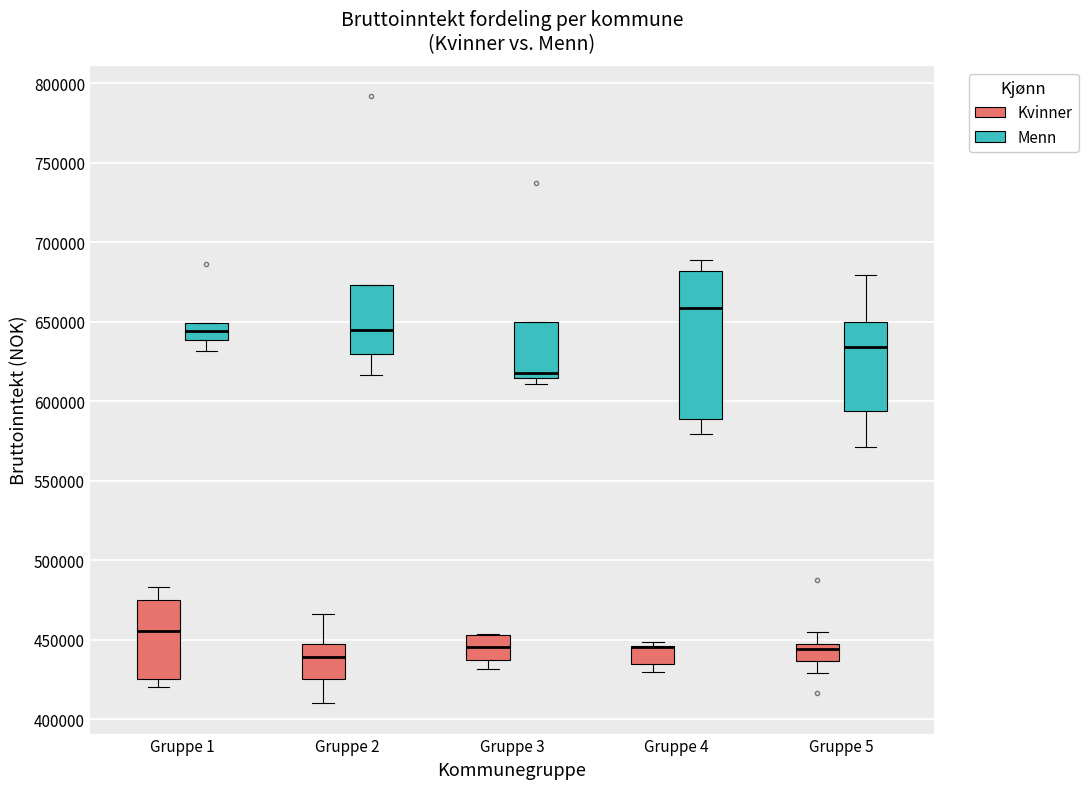

Reading left to right, read every box against the y-axis: the position of its median line, the range the box covers, and the ends of its whiskers. The values are not printed on the chart, so give them approximately, as read against the axis.

Gruppe 1 (Kvinner): median 455000, box 425000 to 475000, whiskers 420000 to 485000
Gruppe 1 (Menn): median 645000, box 640000 to 650000, whiskers 630000 to 650000
Gruppe 2 (Kvinner): median 440000, box 425000 to 450000, whiskers 410000 to 465000
Gruppe 2 (Menn): median 645000, box 630000 to 675000, whiskers 615000 to 675000
Gruppe 3 (Kvinner): median 445000, box 435000 to 455000, whiskers 430000 to 455000
Gruppe 3 (Menn): median 620000, box 615000 to 650000, whiskers 610000 to 650000
Gruppe 4 (Kvinner): median 445000 (drawn on the box's upper edge), box 435000 to 445000, whiskers 430000 to 450000
Gruppe 4 (Menn): median 660000, box 590000 to 680000, whiskers 580000 to 690000
Gruppe 5 (Kvinner): median 445000, box 435000 to 450000, whiskers 430000 to 455000
Gruppe 5 (Menn): median 635000, box 595000 to 650000, whiskers 570000 to 680000